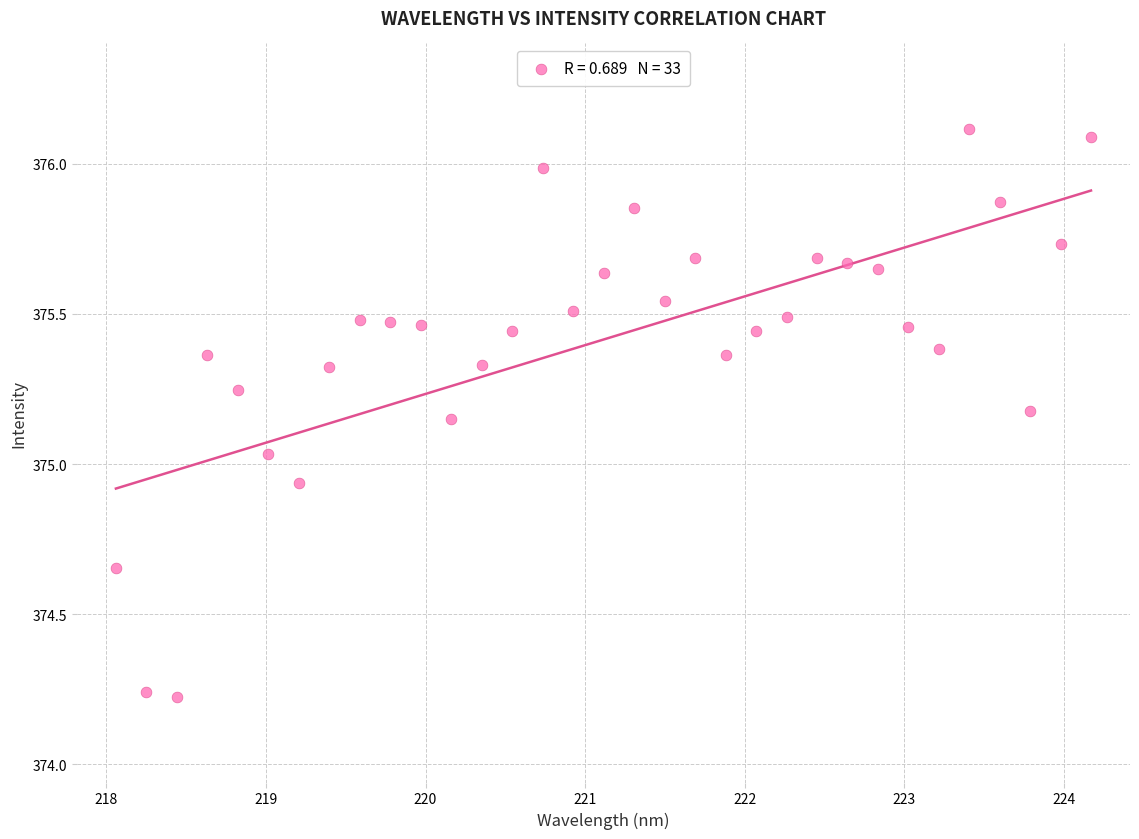

Count the number of points in this scatter plot.

33